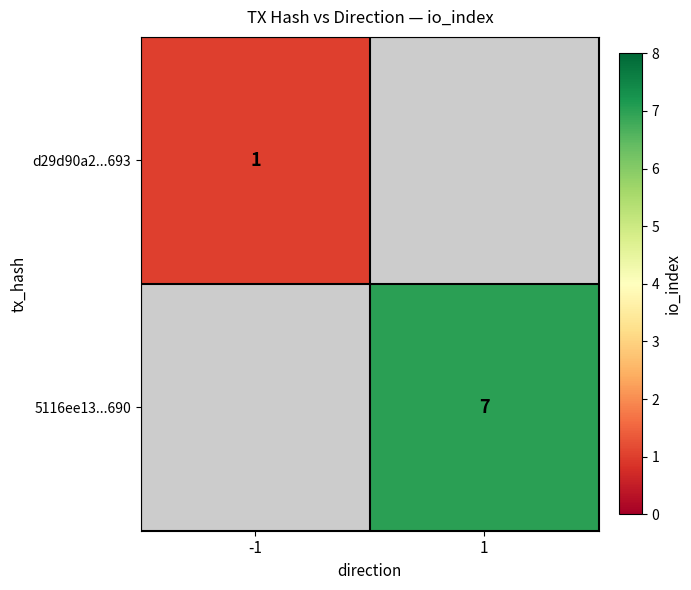

At which category does the chart reach its minimum across all series?

1